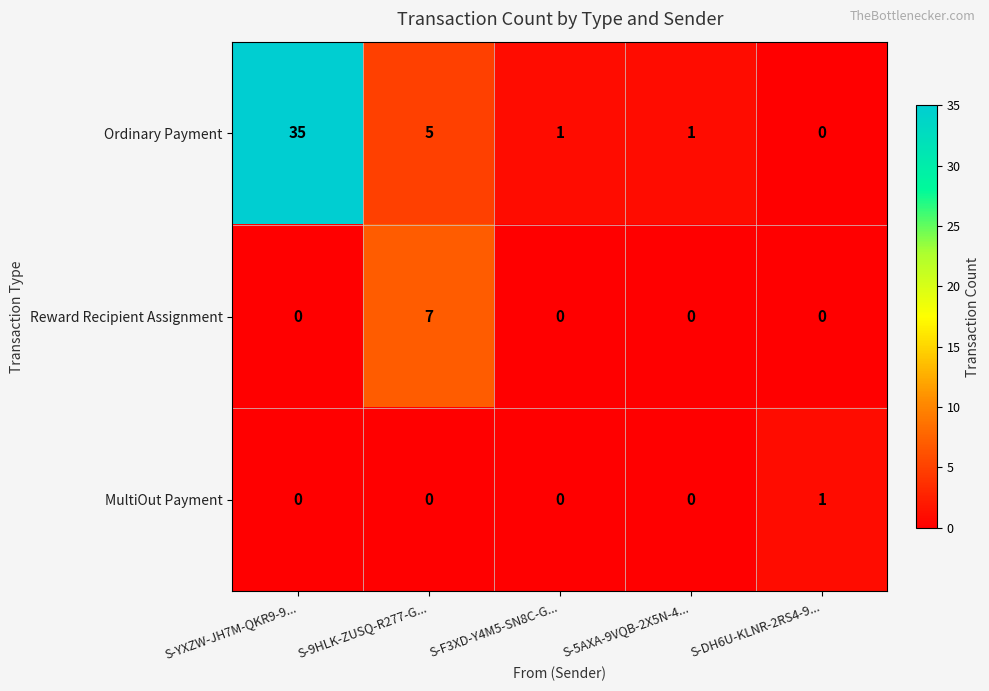

List the series in order of their peak value, highest first.

Ordinary Payment, Reward Recipient Assignment, MultiOut Payment